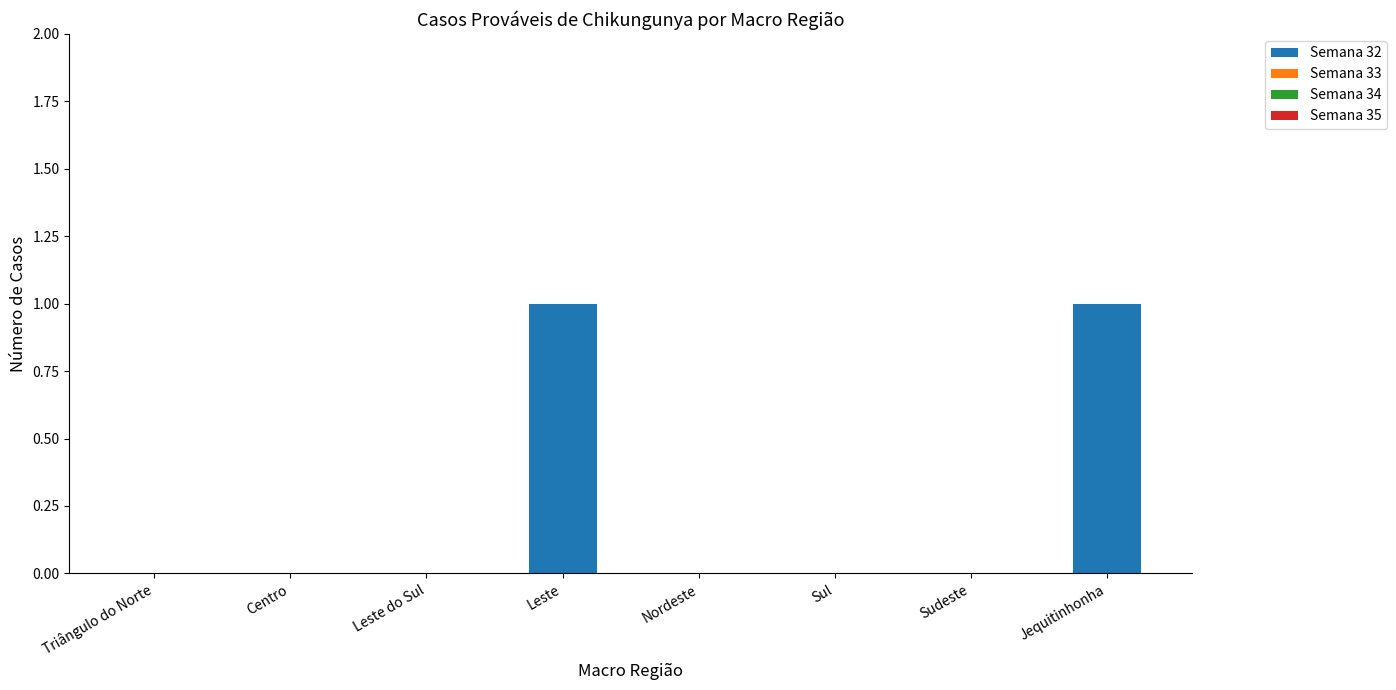

Is it true that the value at Jequitinhonha is 1?

True